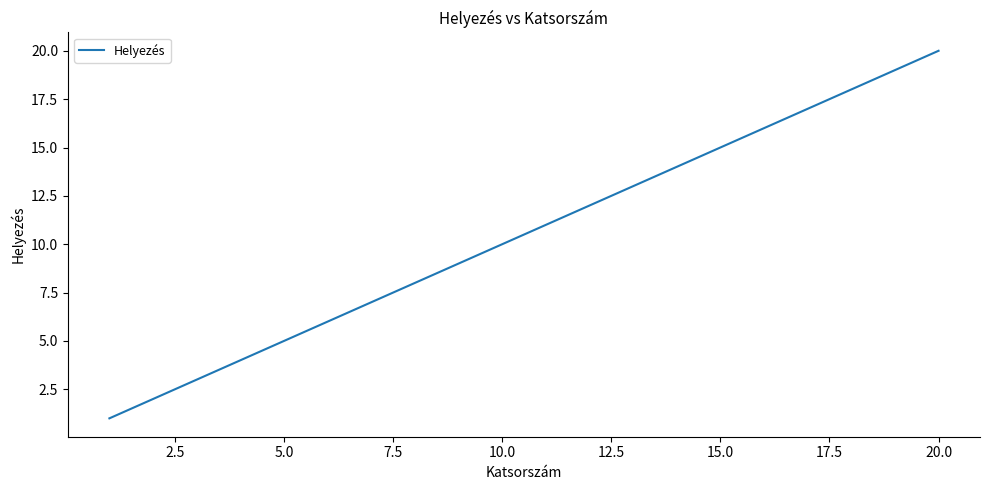

What is the greatest value displayed?

20